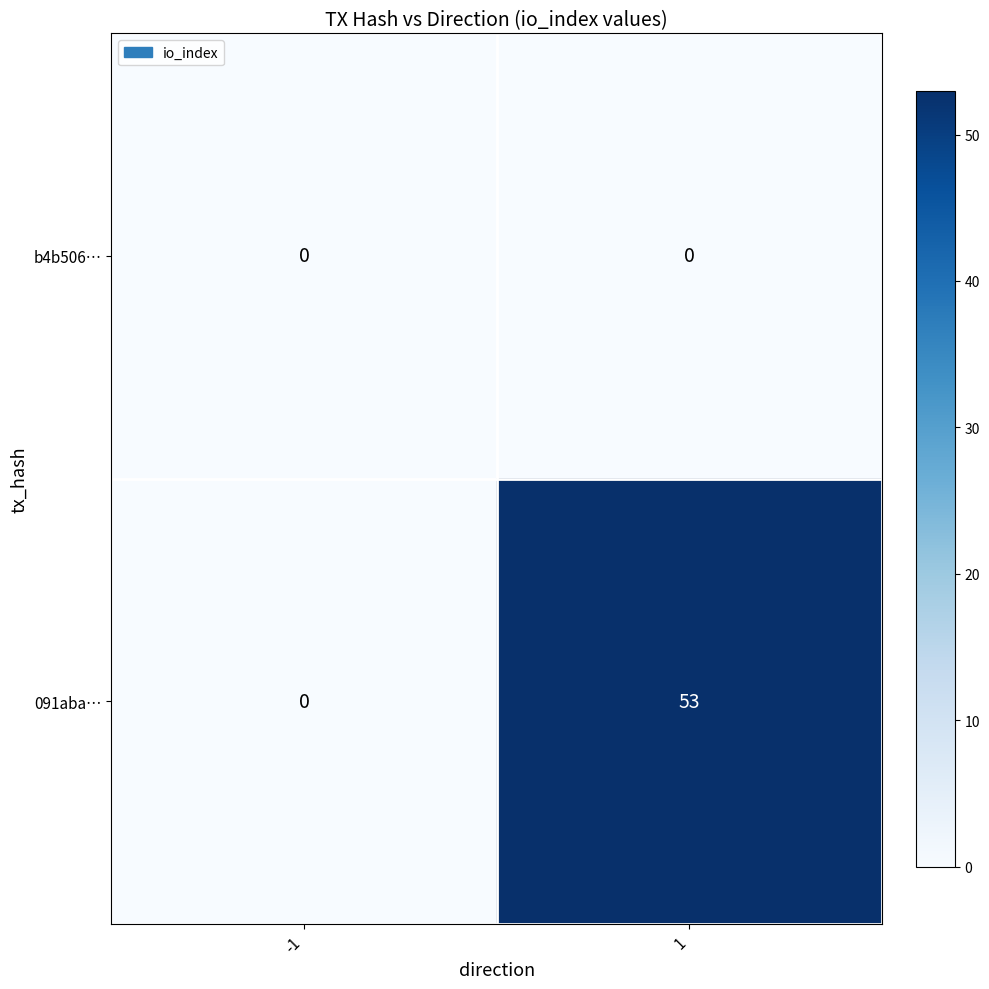

Which series has the largest total across all categories?

091aba…